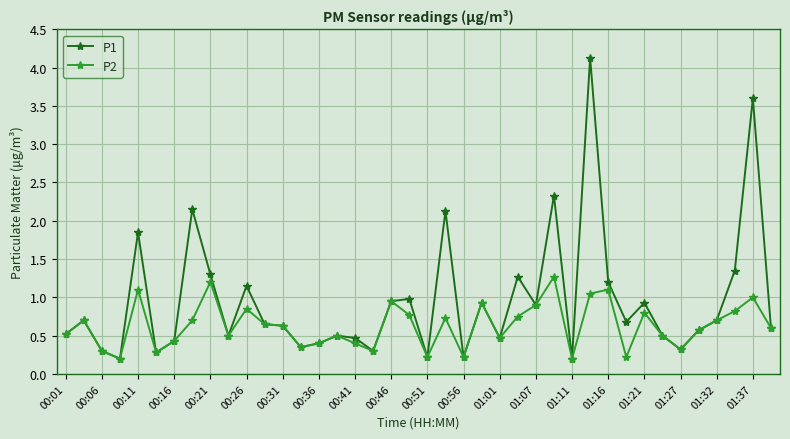

True or false: P2 has more than 0 interior local peaks.

True